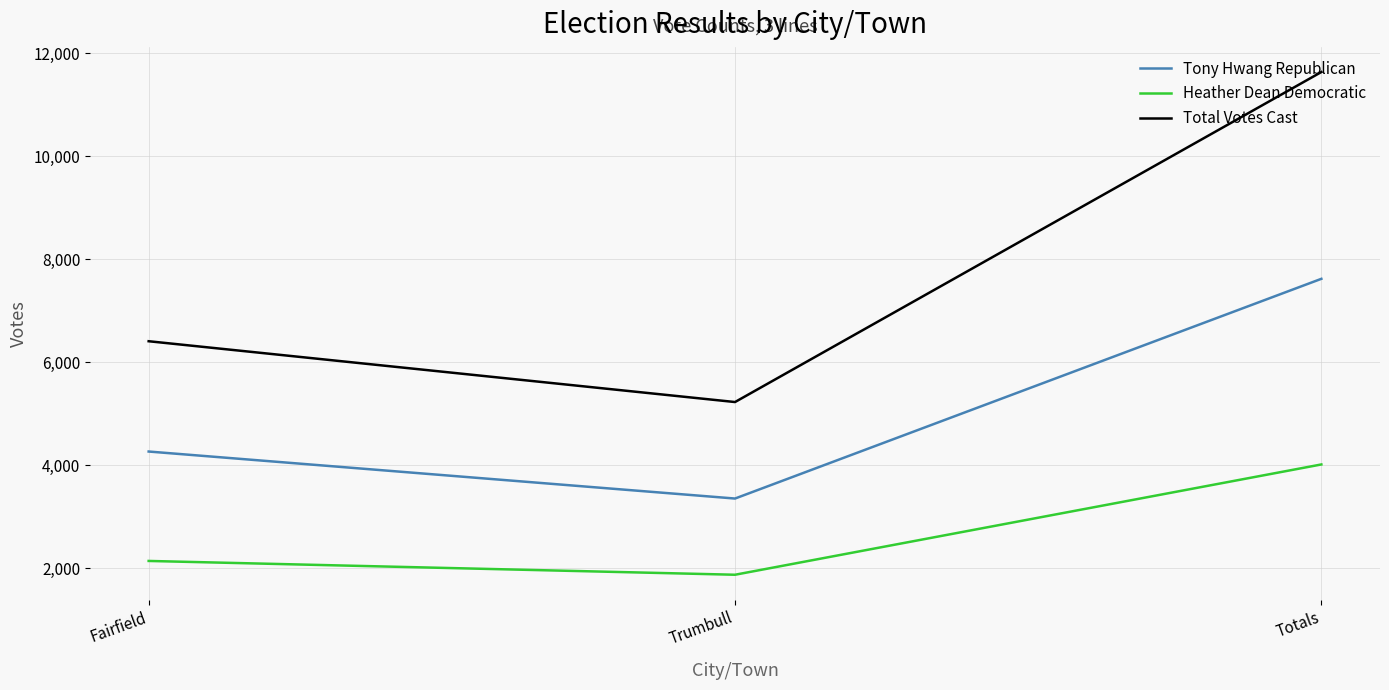

The Heather Dean Democratic series shows 2142 at Fairfield. True or false?

True